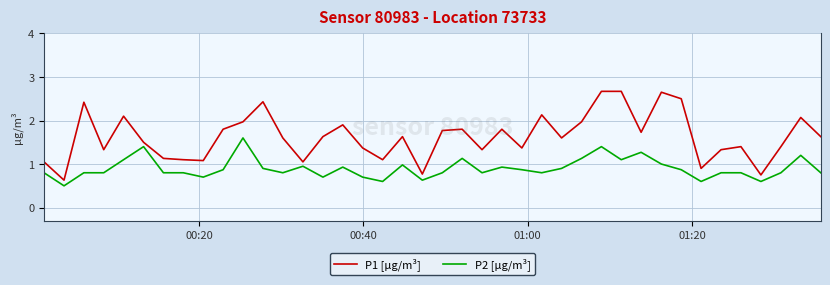

Rank the series by their average value, from lowest to highest.

P2 [µg/m³], P1 [µg/m³]